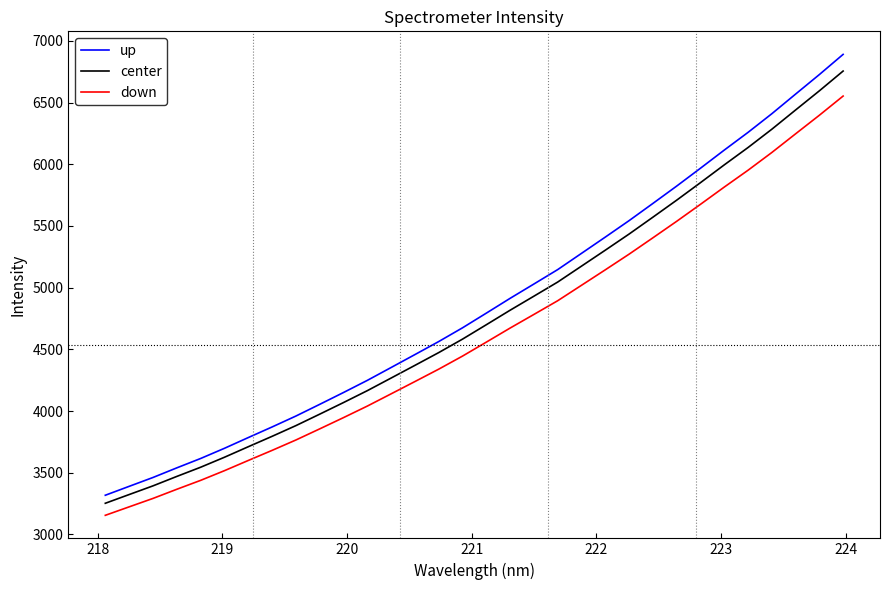

True or false: up has more than 2 points higher than both neighbors.

False